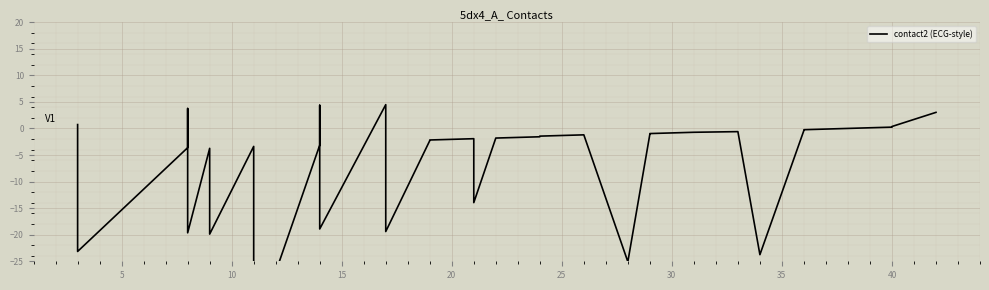

What is the average value?

-6.0